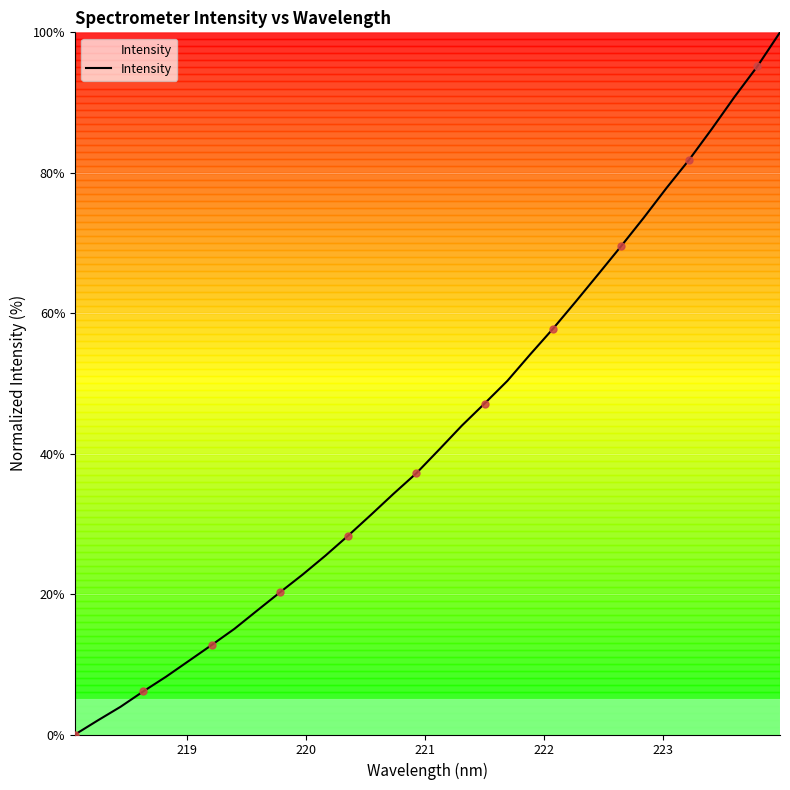

What is the maximum value shown in the chart?

100.0